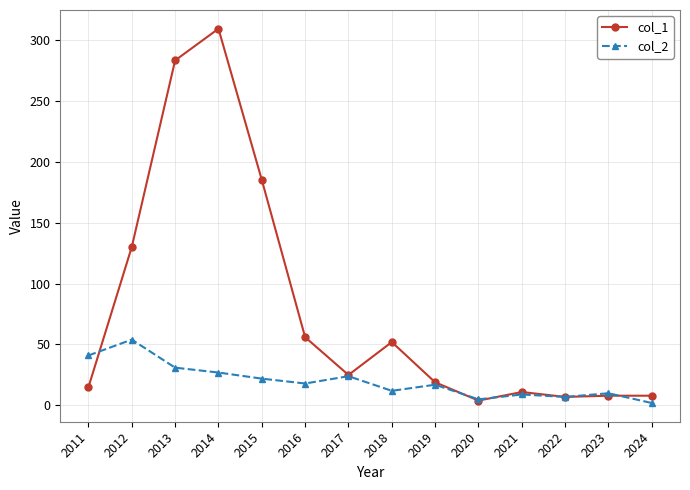

What is the value of the col_2 point at the 9th from the left?

17